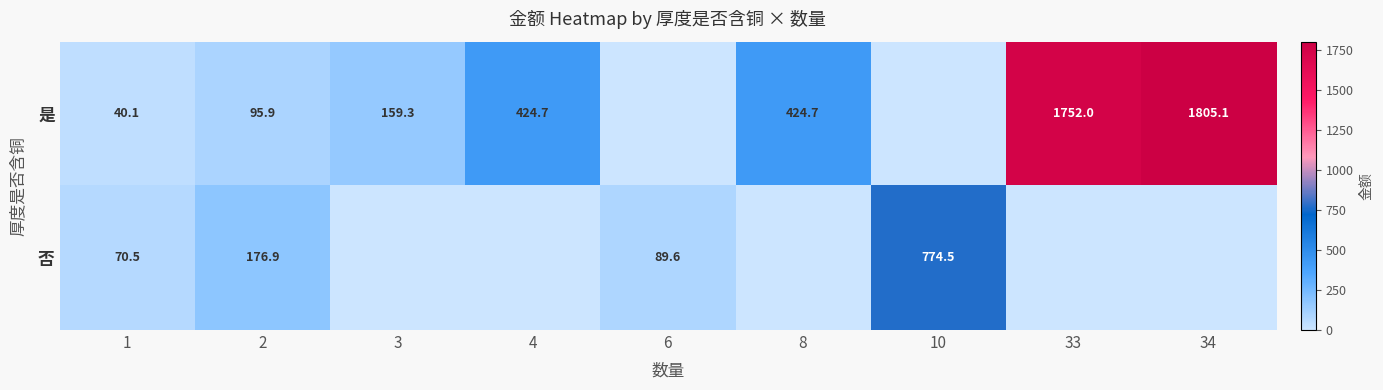

At which category is the sum across all series the highest?

34